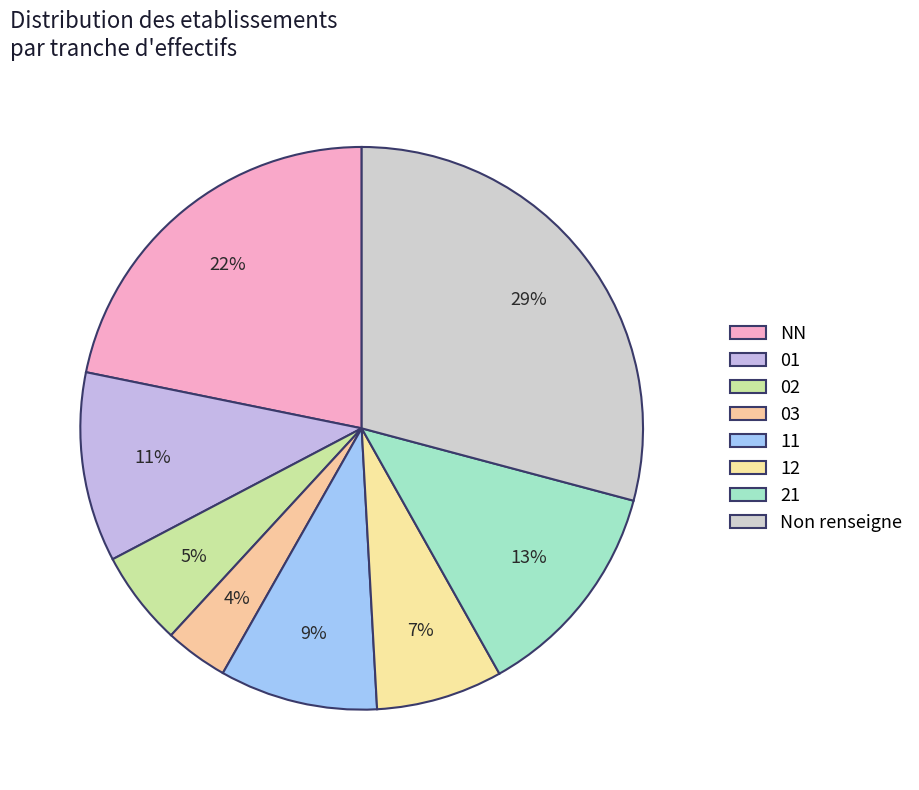

Is the sum of 02 and NN greater than half?

No